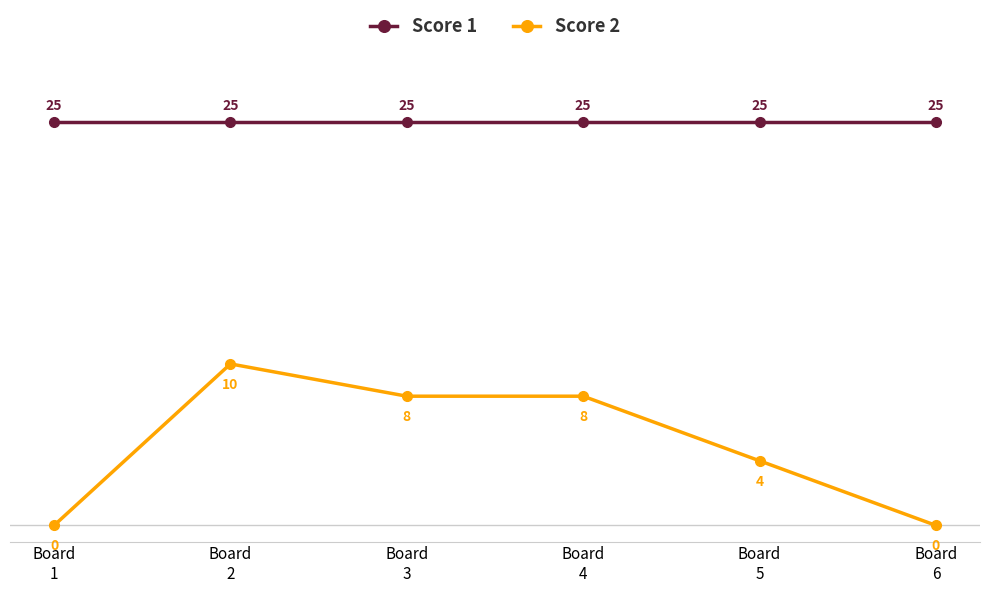

Reading left to right, list all the values displayed in this chart.

Score 1: 25	25	25	25	25	25
Score 2: 0	10	8	8	4	0